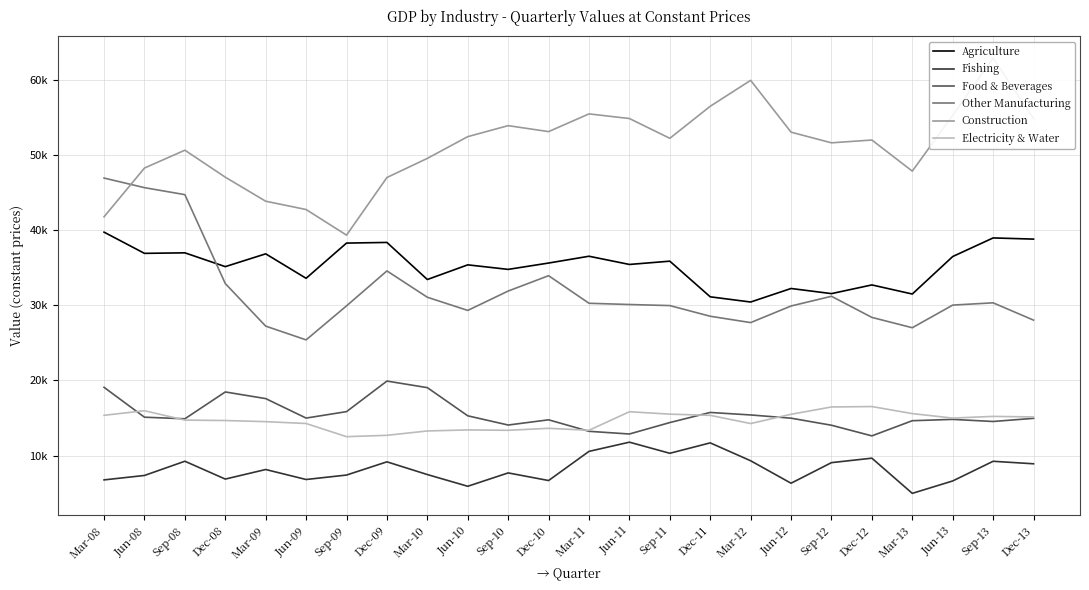

What is the maximum value for Electricity & Water?

16536.5